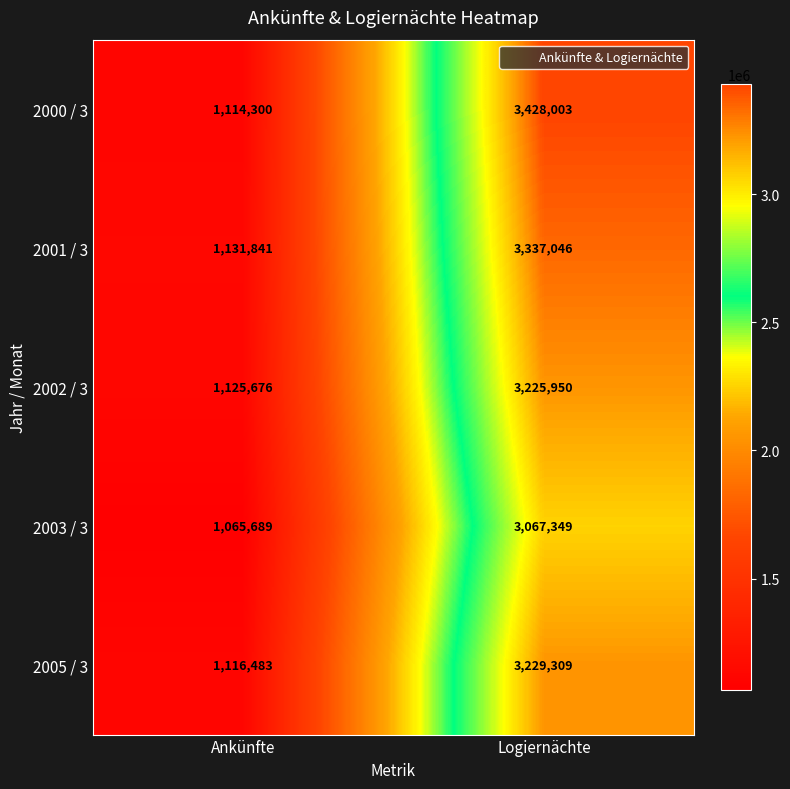

At which label is 2002 / 3 closest to 2175813?

Ankünfte